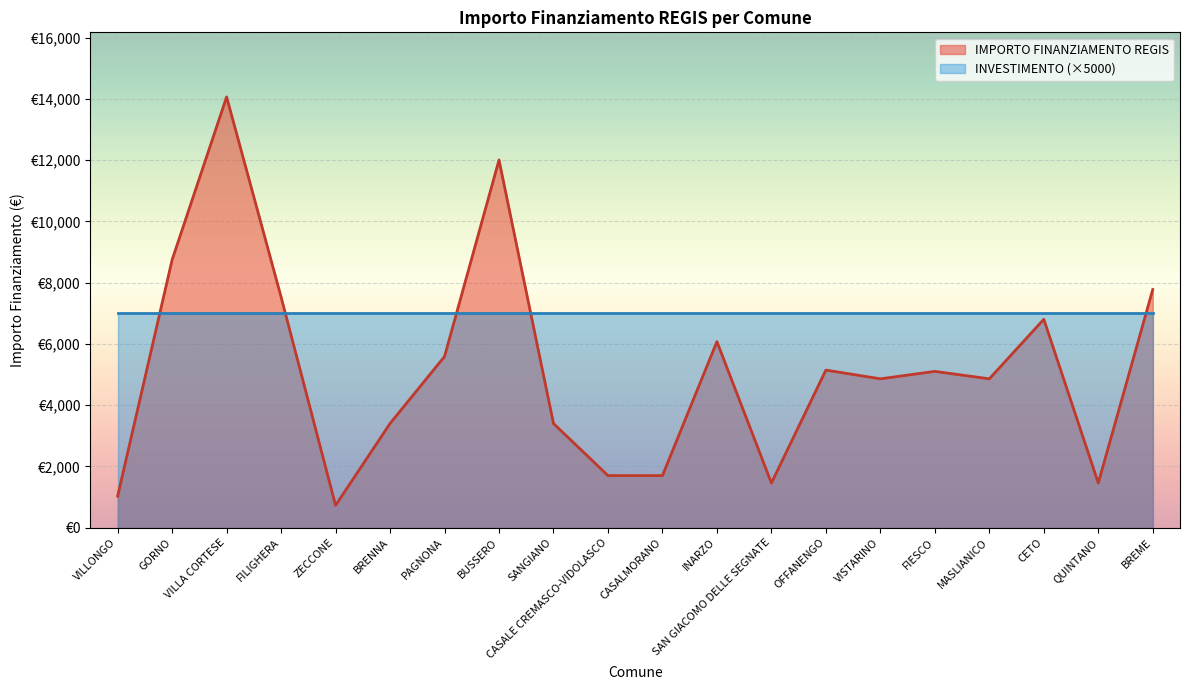

What position from the right is SAN GIACOMO DELLE SEGNATE?

8